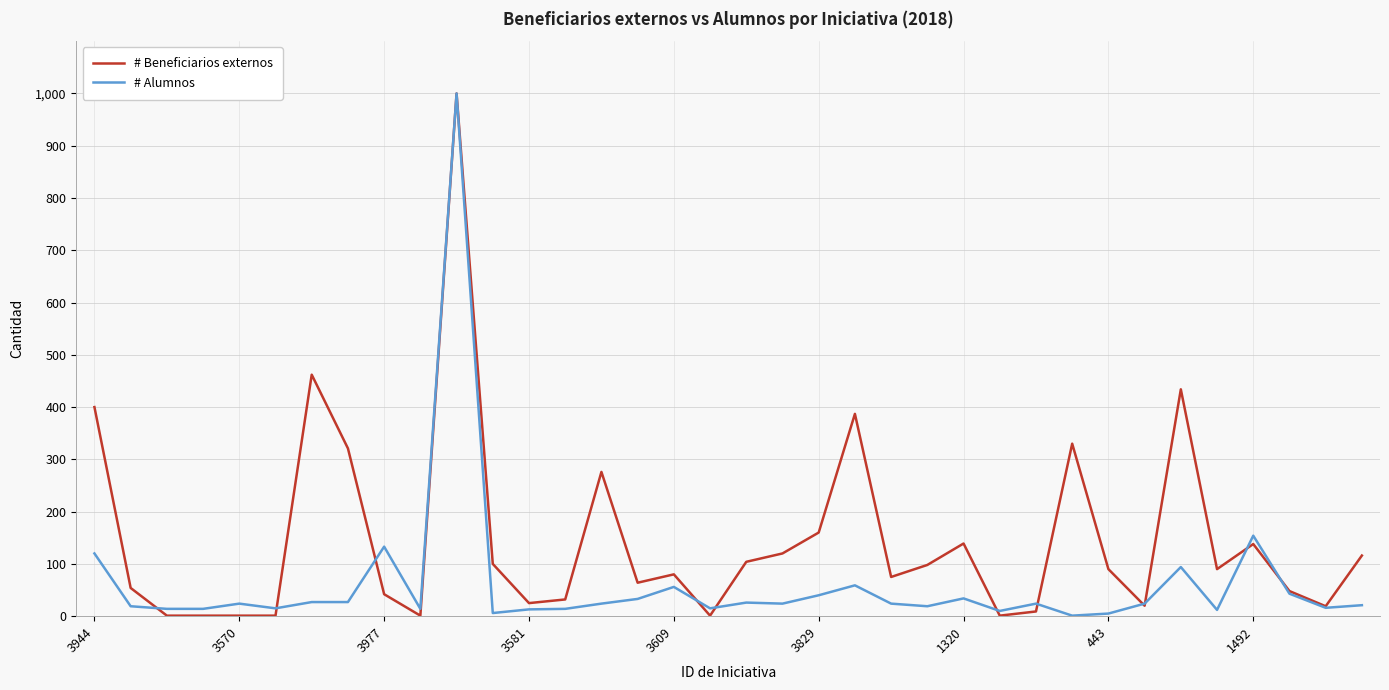

Rank the series by their average value, from highest to lowest.

# Beneficiarios externos, # Alumnos